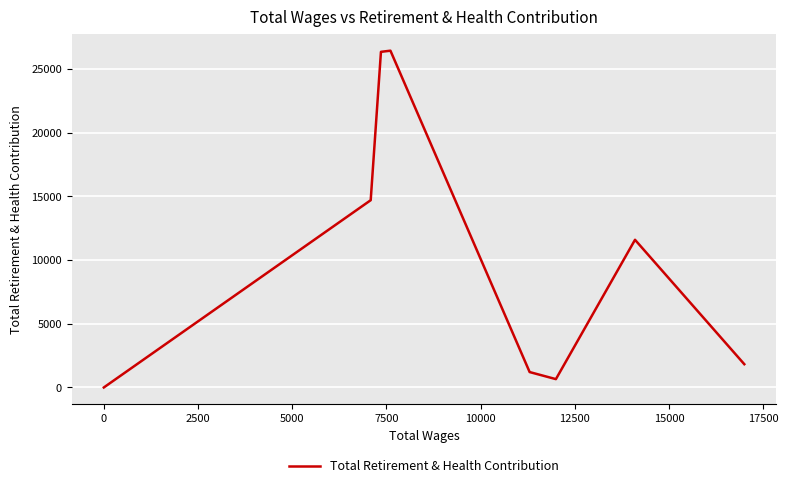

The value at 0 is 0. True or false?

True